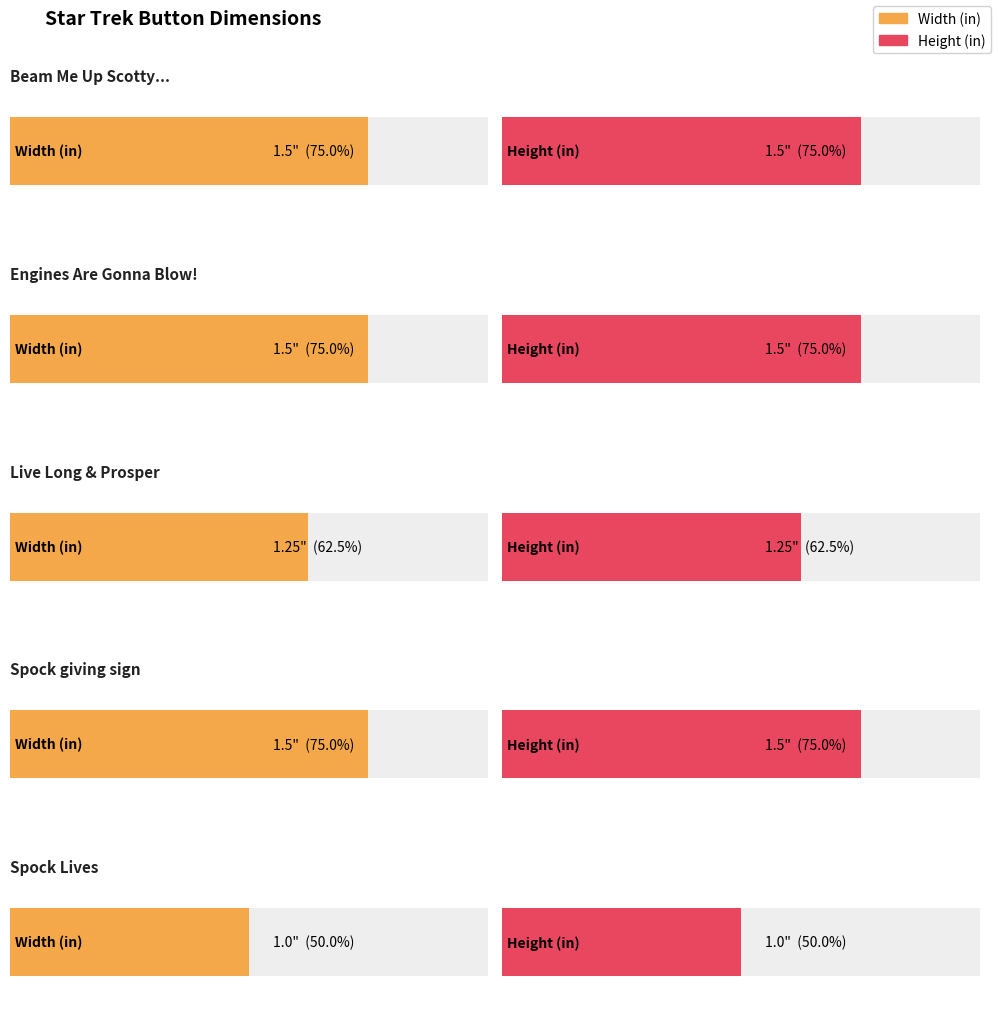

What is the value of the Height bar at the 2nd from the left?

1.5